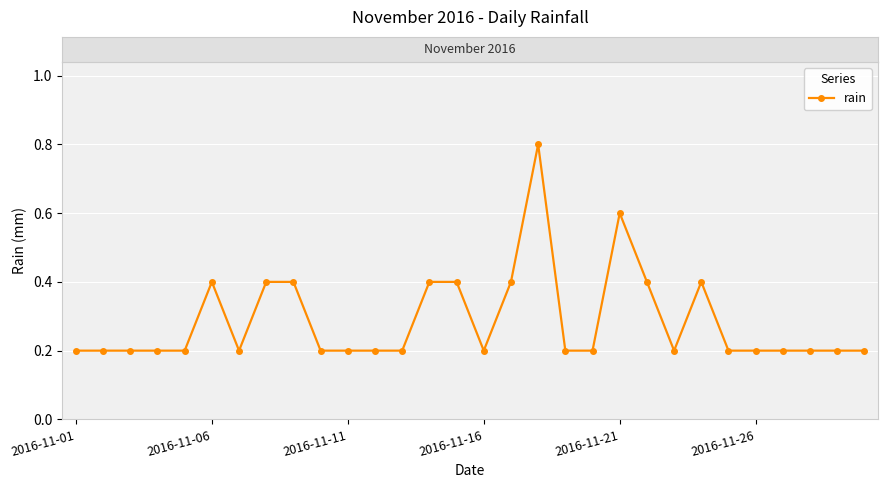

How many distinct data groups are displayed?

1